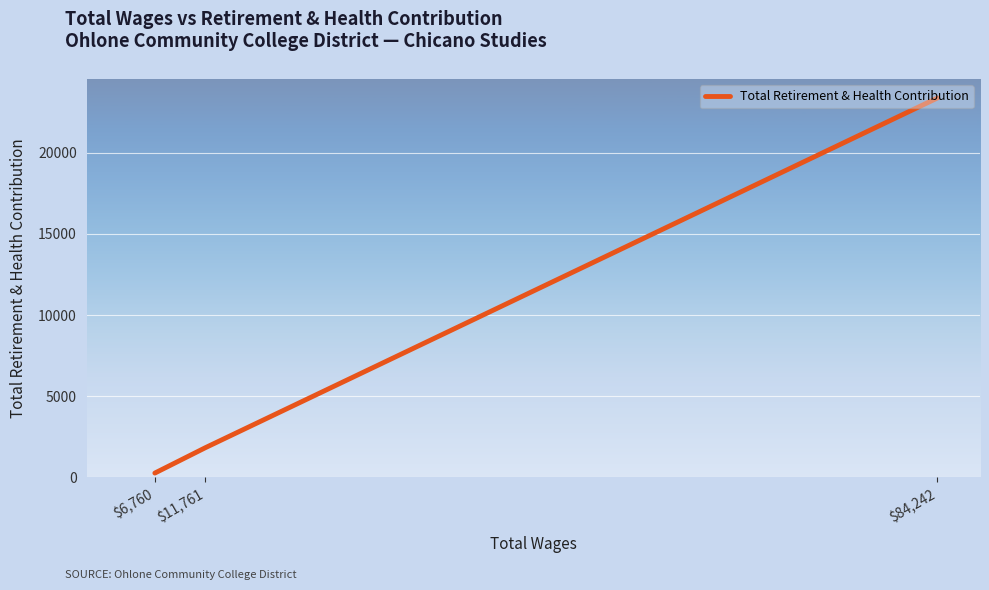

What is the difference between the maximum and minimum values?

23108